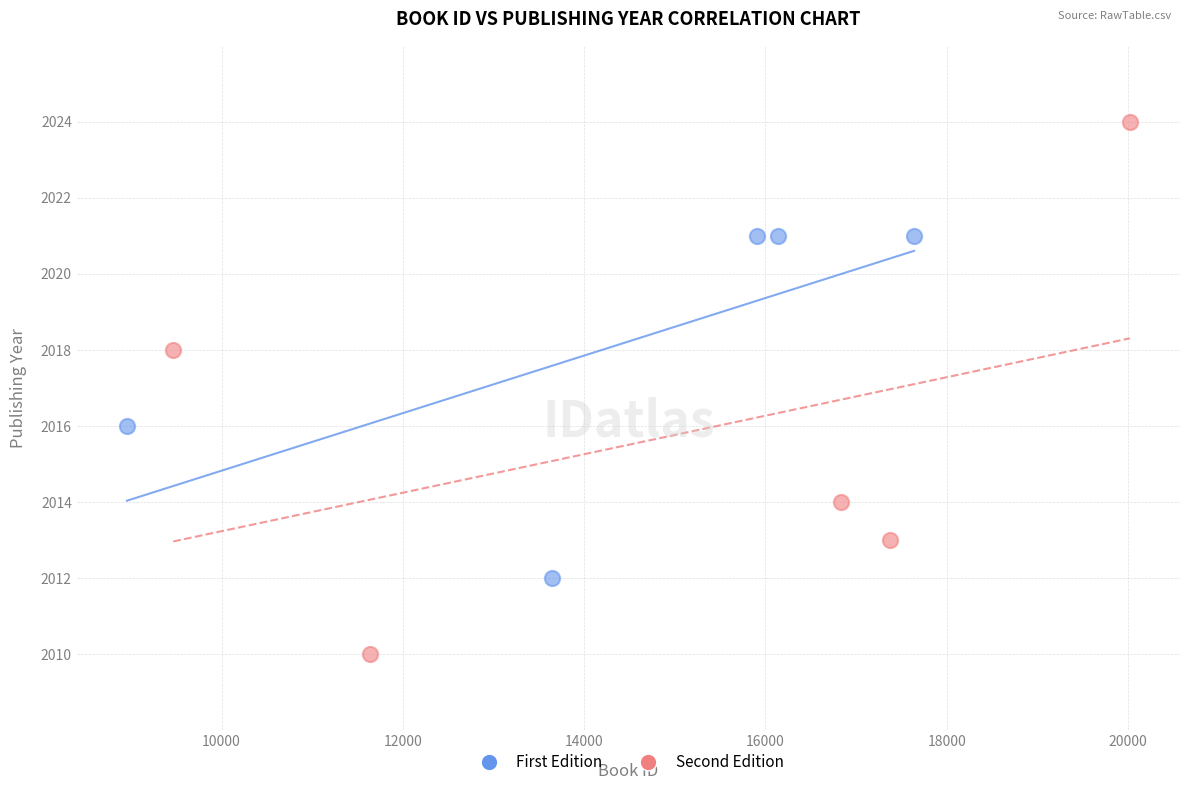

Which series contains the lowest Y value?

Second Edition